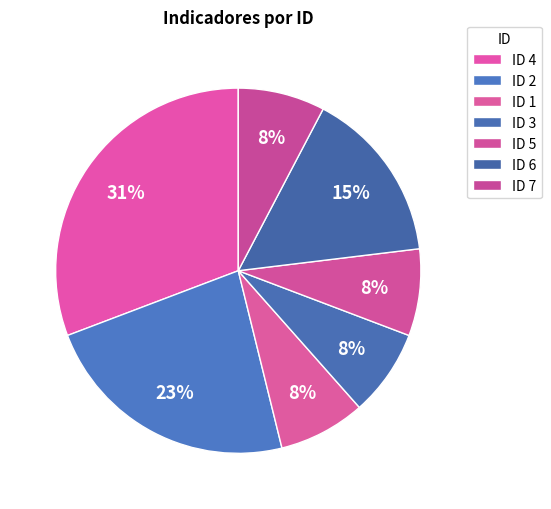

Which slice is the smallest?

1